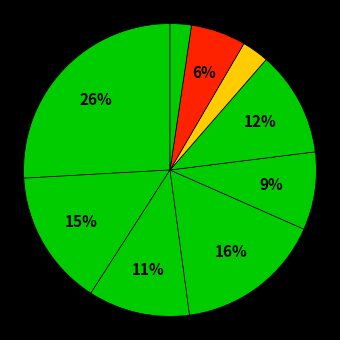

How many slices are in this pie chart?

9